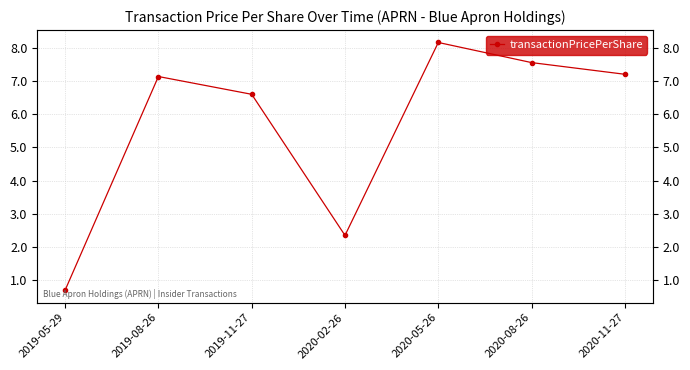

The value at 2020-02-26 is 3.3. True or false?

False